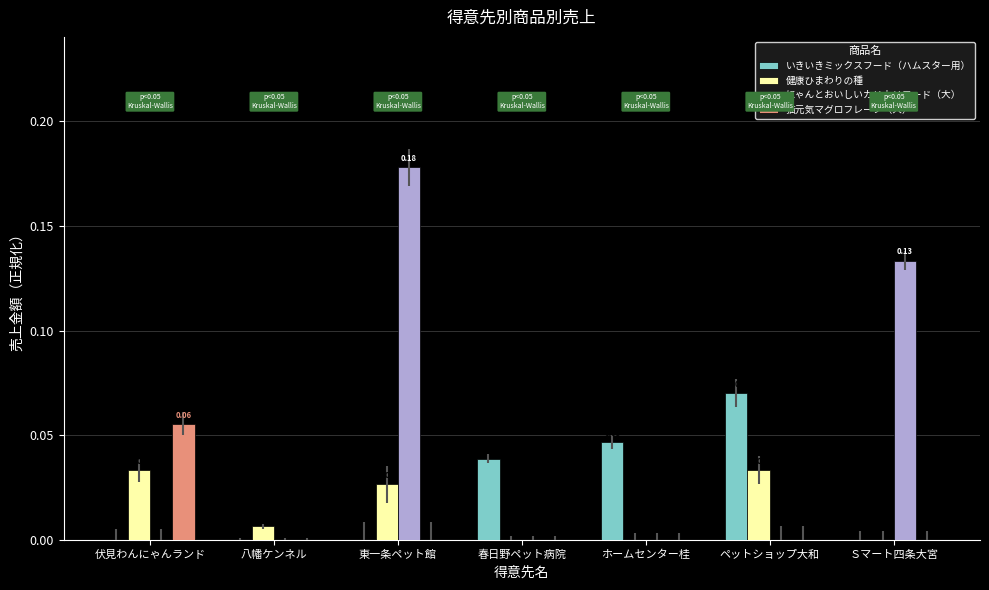

Which series has the largest total across all categories?

にゃんとおいしいカリカリフード（大）